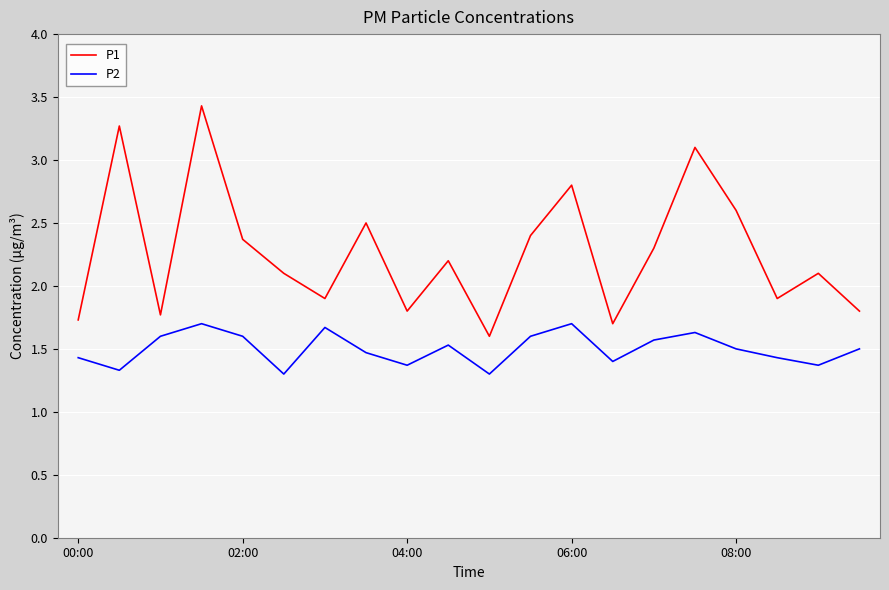

What is the highest value of the P1 series?

3.4